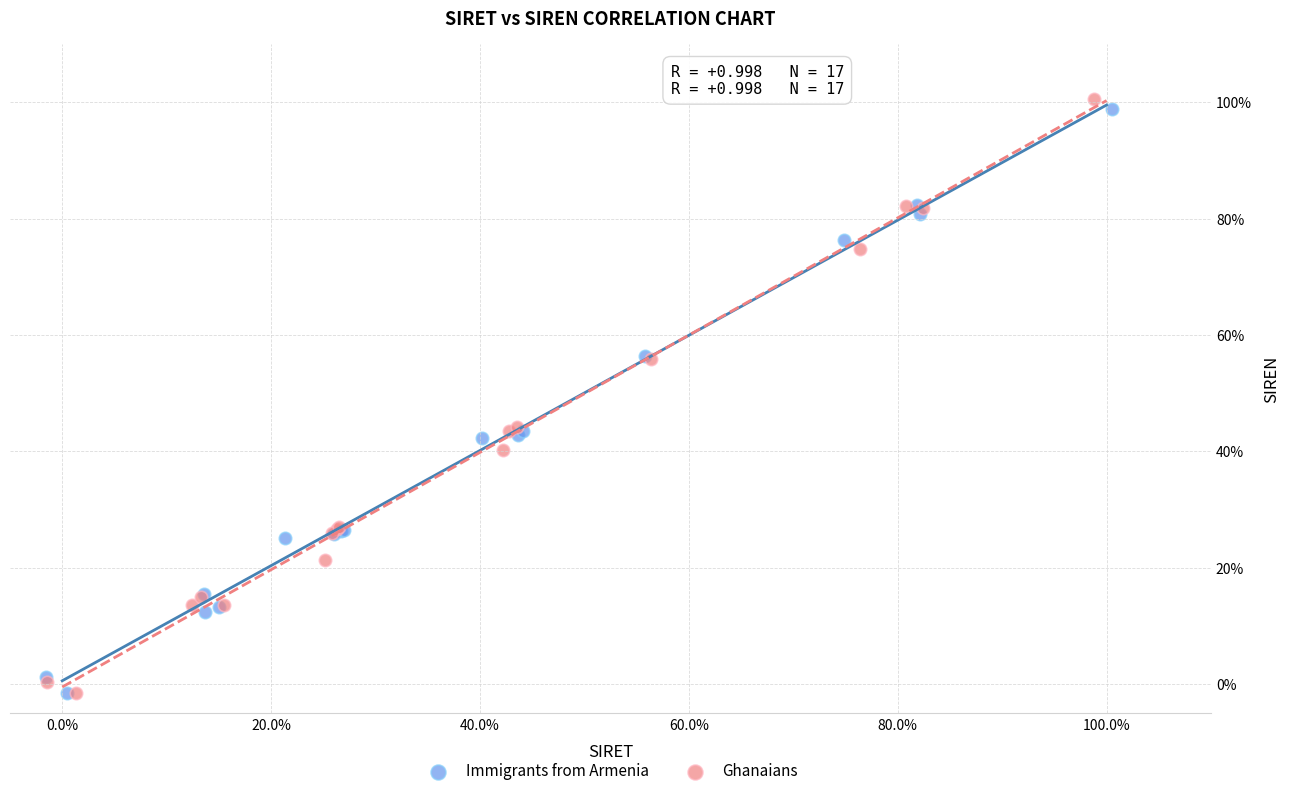

Which series has the largest Y range (max minus min)?

Ghanaians